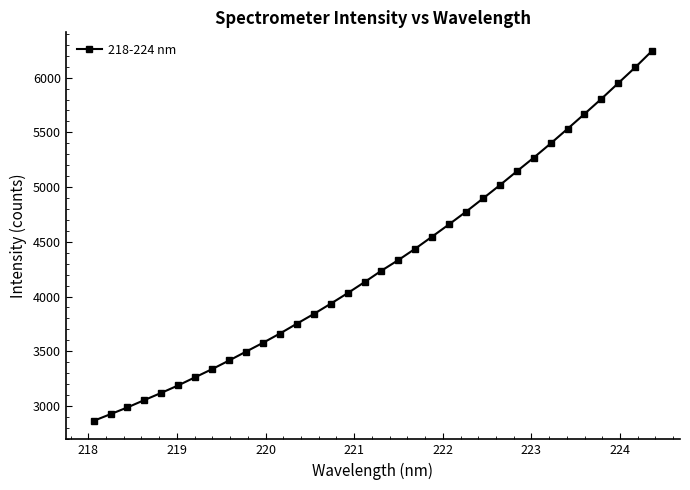

What is the smallest value displayed?

2863.6